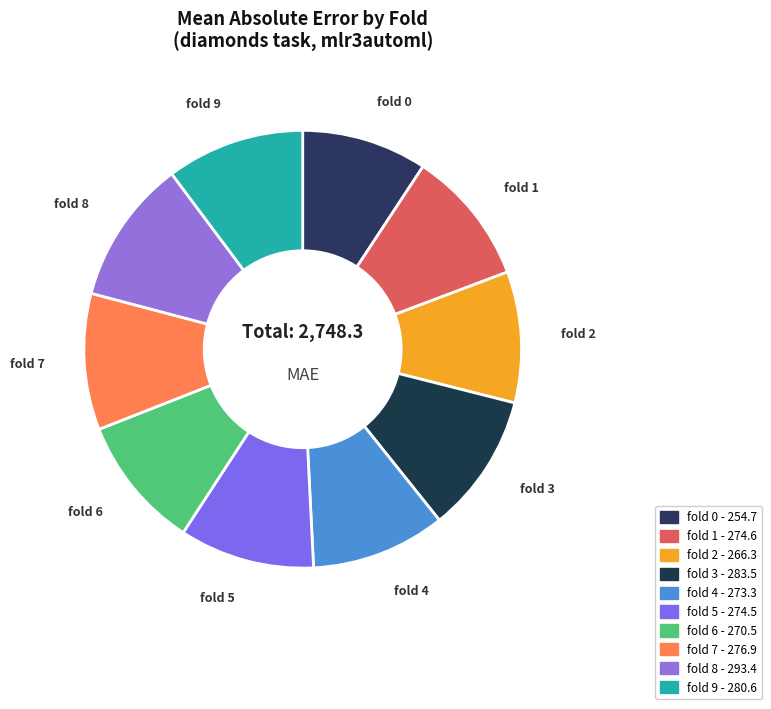

What is the ratio of the value at fold 7 to the value at fold 3?

1.0